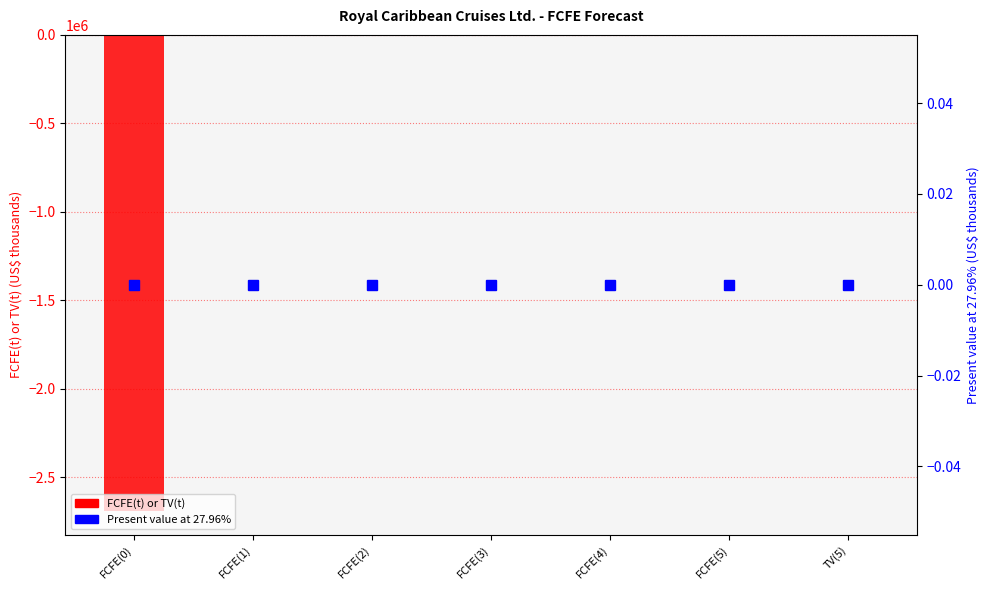

What are all the series names shown in the legend?

FCFE(t) or TV(t), Present value at 27.96%